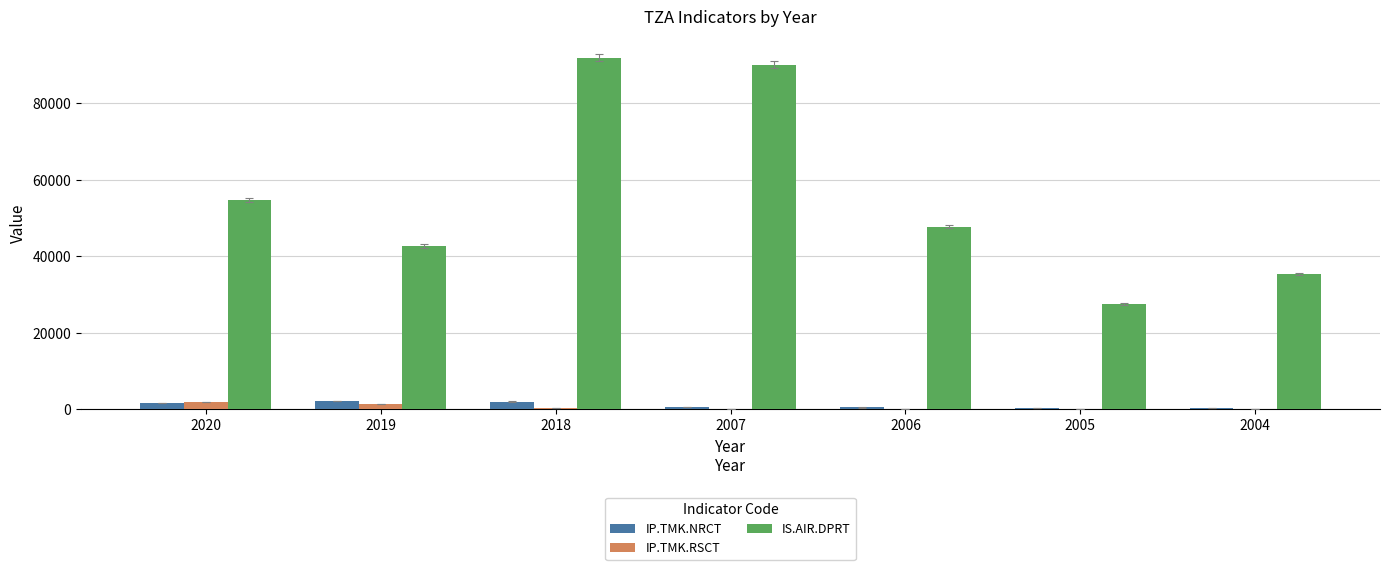

What is the sum of all IP.TMK.RSCT values?

3946